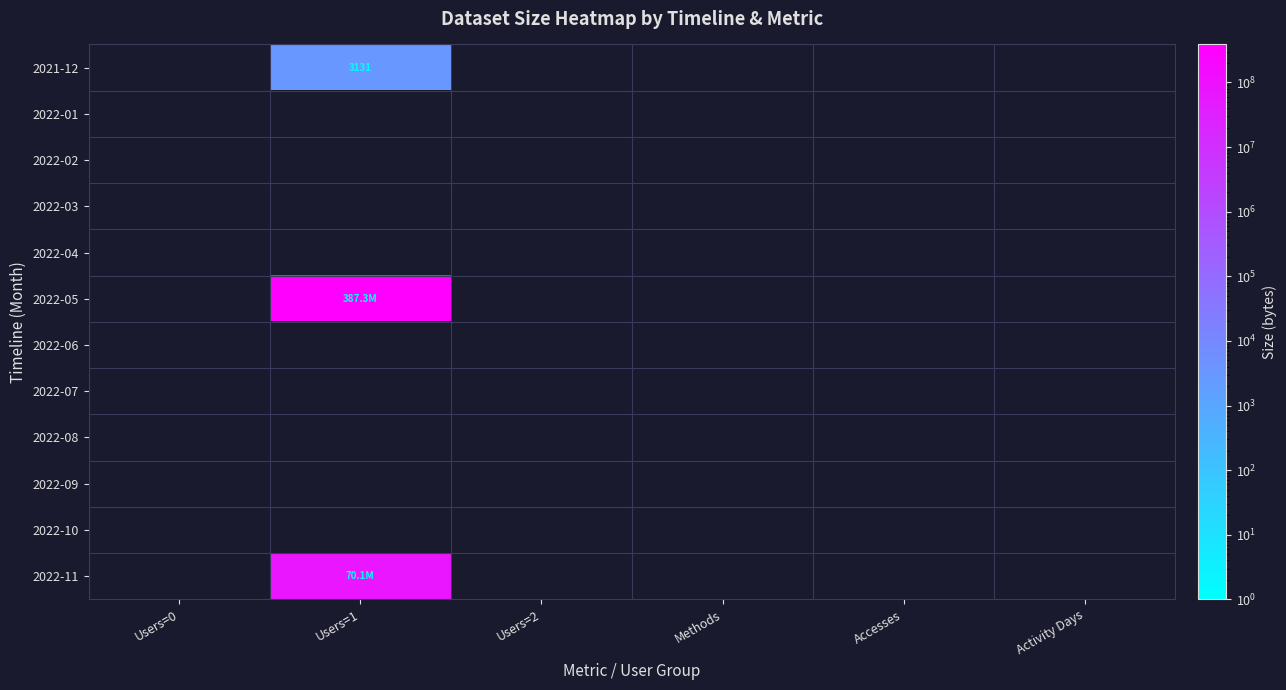

List the labels in order of 2022-06 value, largest first.

Users=0, Users=1, Users=2, Methods, Accesses, Activity Days